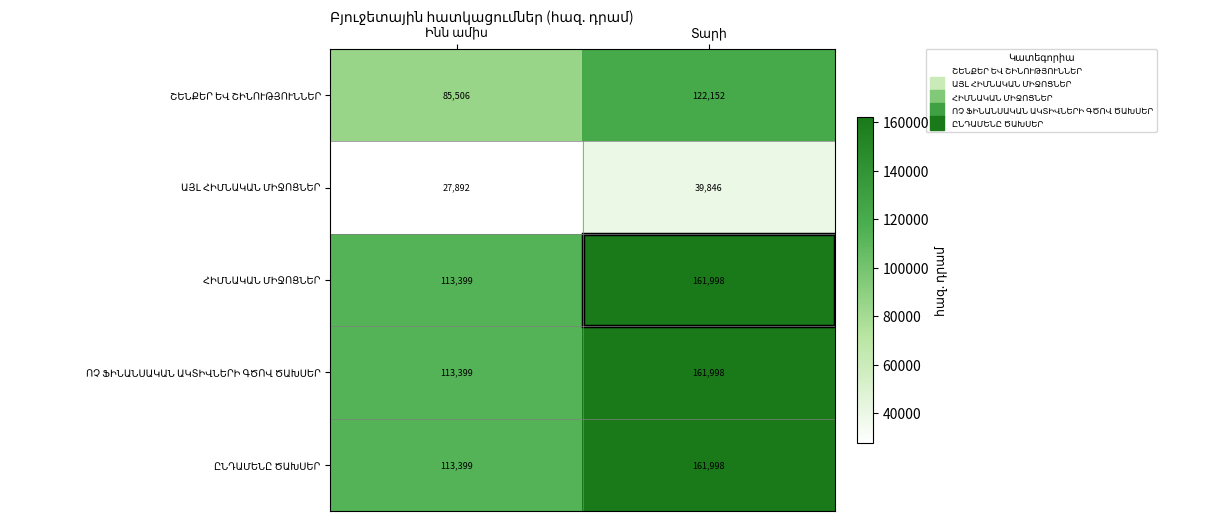

What is the maximum value shown in the chart?

161998